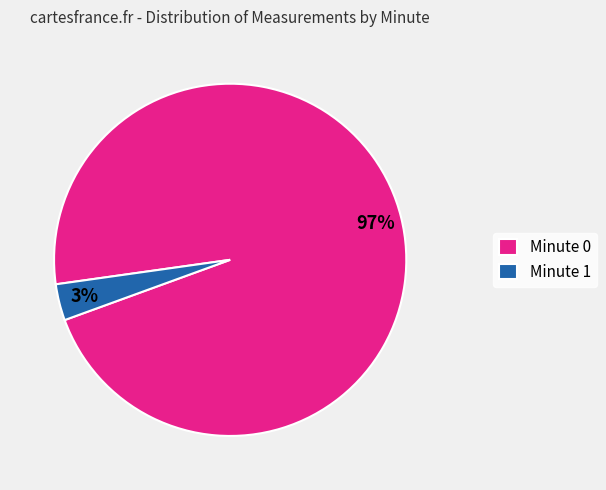

To the nearest percent, what is the average slice percentage?

50%